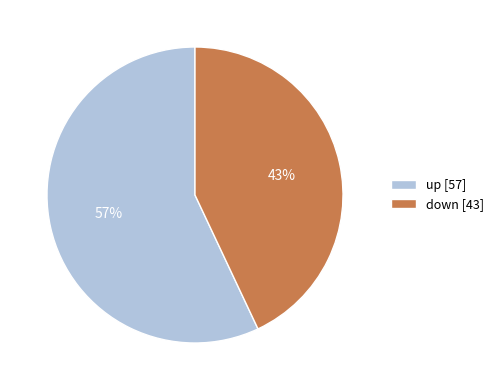

Approximately how many times larger is the value at down compared to up?

0.8